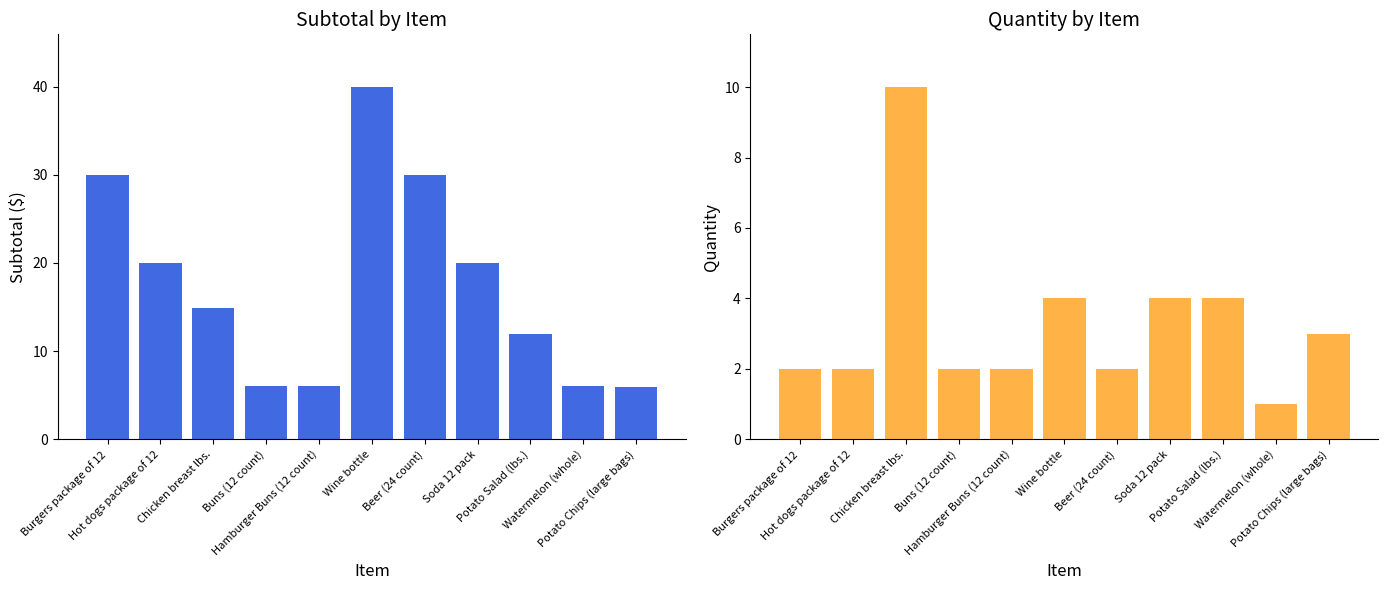

Which category has the highest value across all series?

Wine bottle